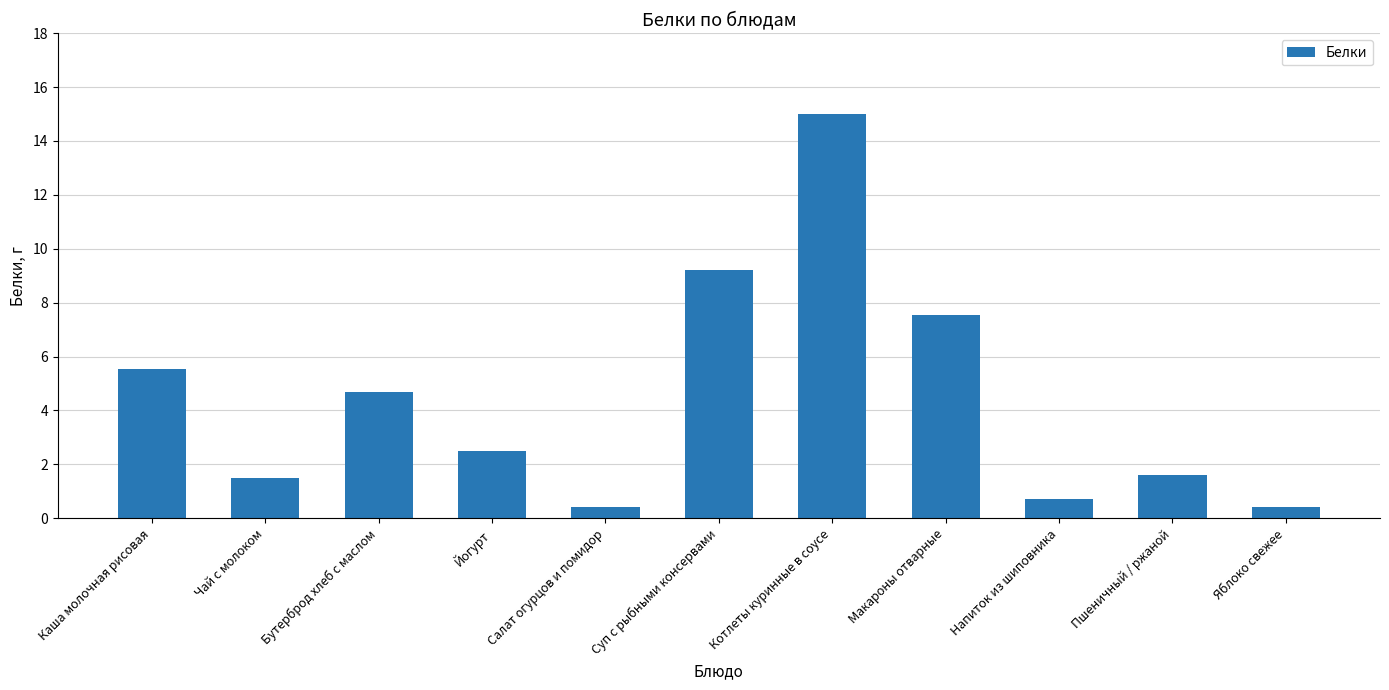

Are the bars grouped side by side (vs. stacked)?

No